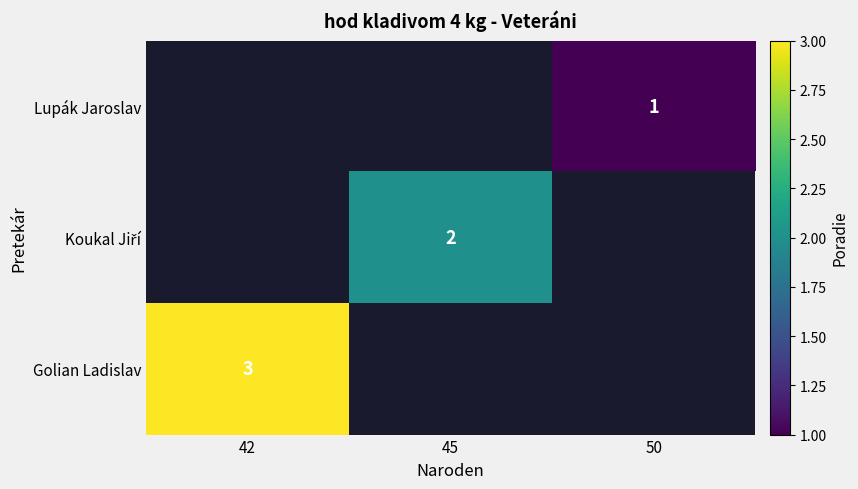

Is it true that Lupák Jaroslav equals 0 at 50?

False